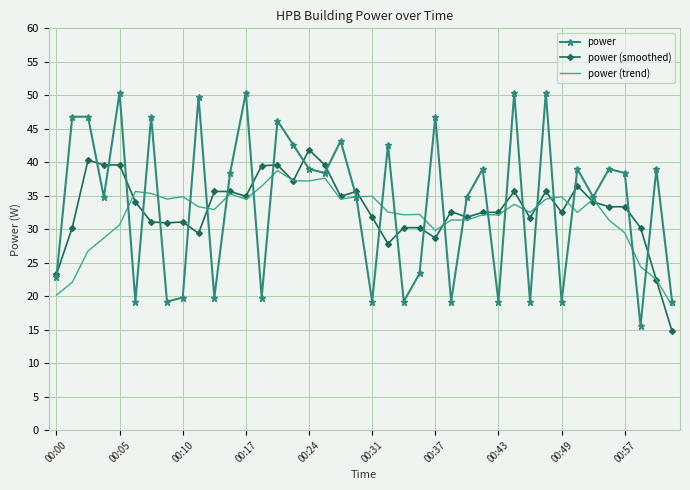

What is the maximum value shown in the chart?

50.4